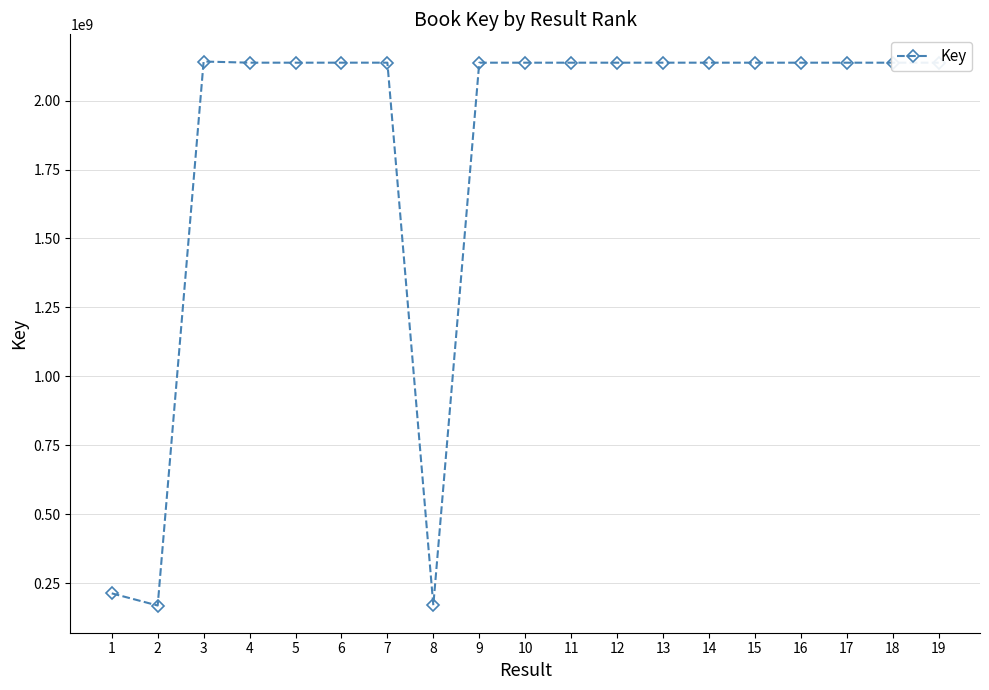

What is the value of the 15th point from the left?

2137665360